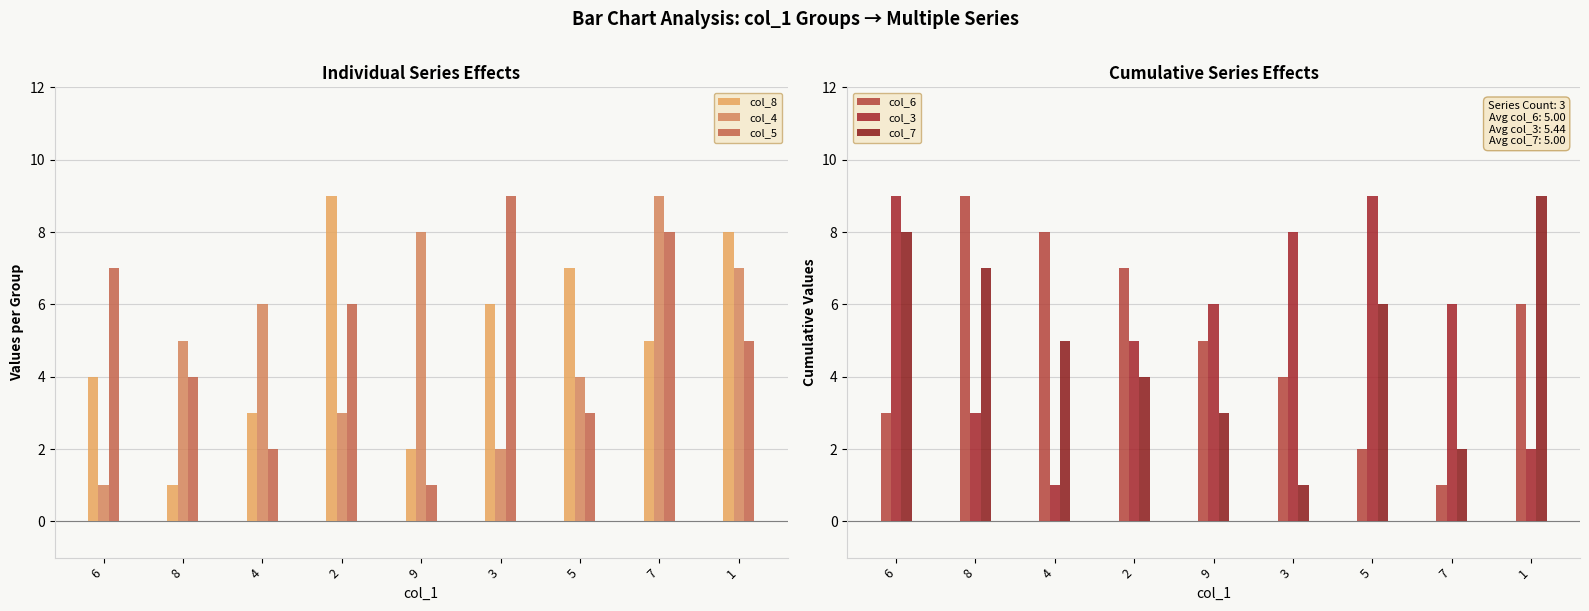

What is the maximum value for col_7?

9